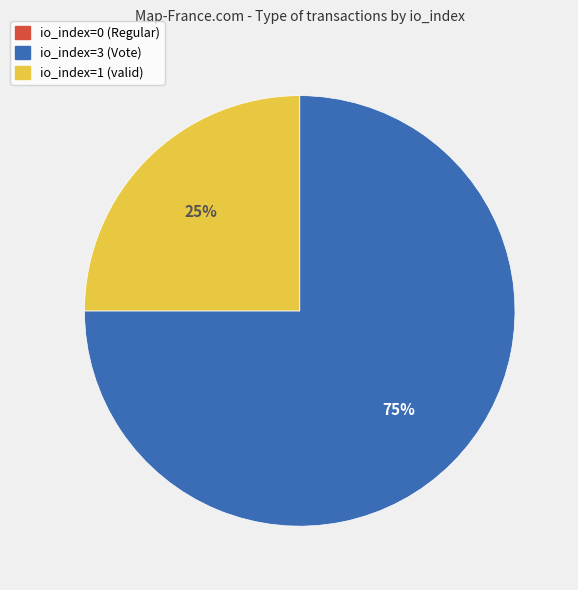

Is io_index=3 (Vote) the majority of the pie?

Yes